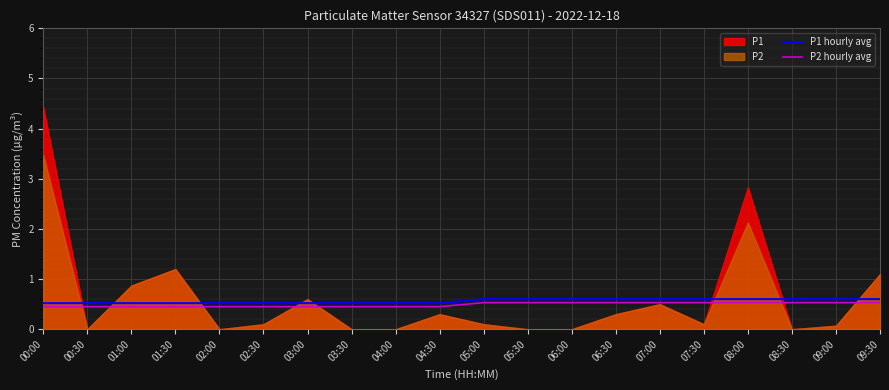

True or false: P1 hourly avg and P2 hourly avg cross at least once.

False